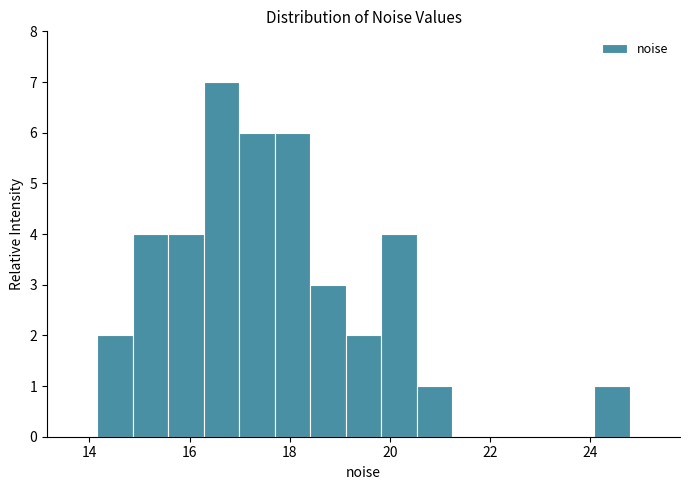

Read against the x-axis, roughly where is the centre of the tallest bar?

16.6